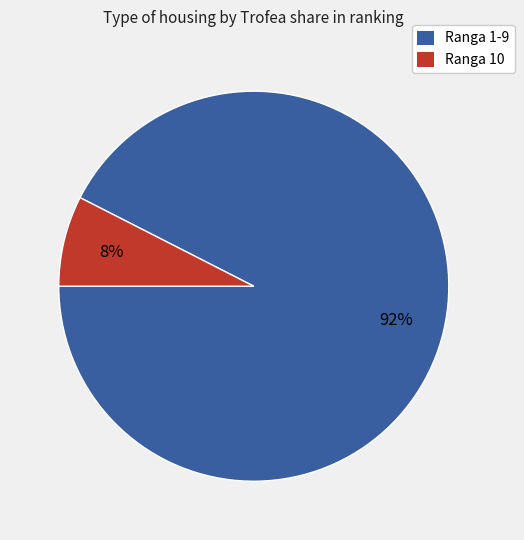

Is there a majority slice in this chart?

Yes